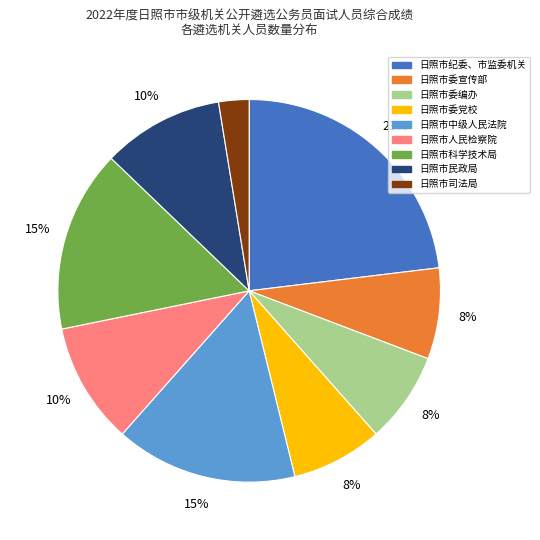

Which slice is the smallest?

日照市司法局